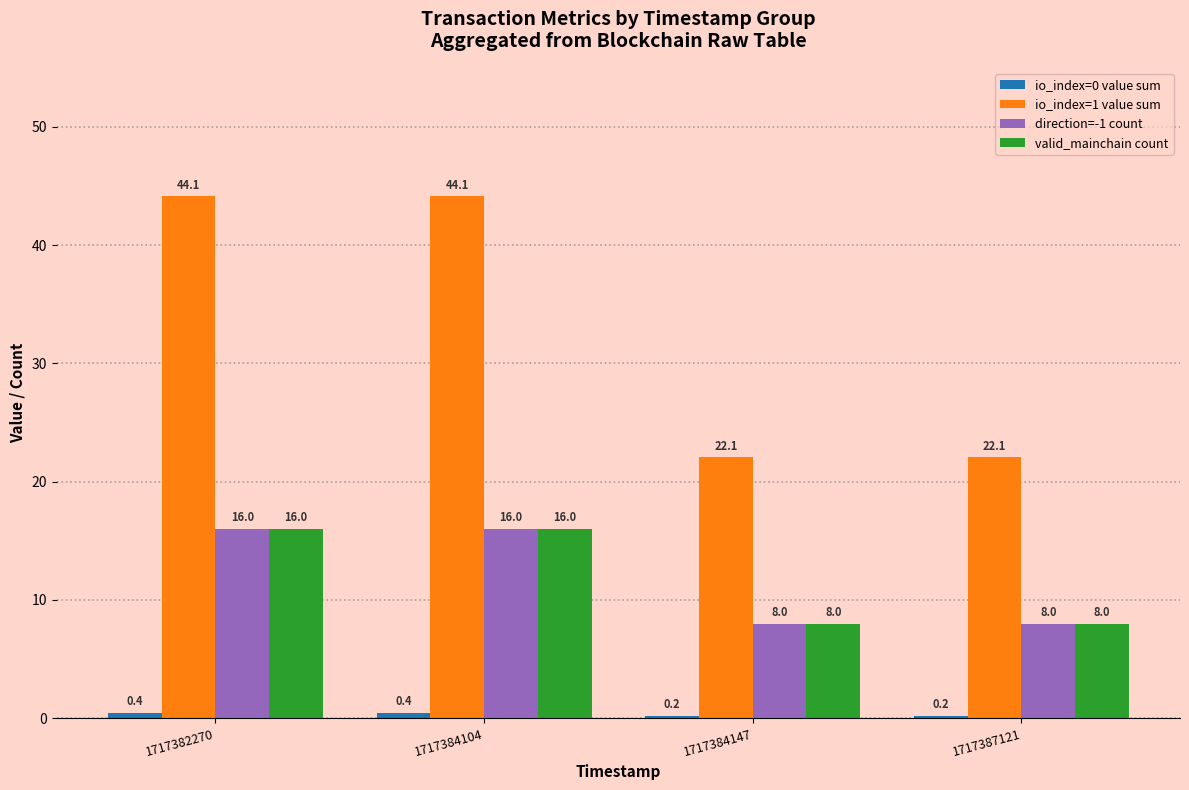

The io_index=1 value sum series shows 44.1 at 1717384104. True or false?

True